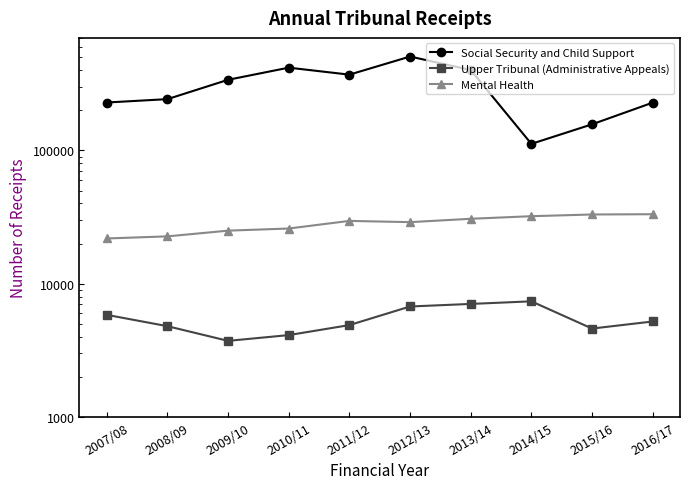

What is the sum of the Upper Tribunal (Administrative Appeals) values at 2012/13 and 2014/15?

14112